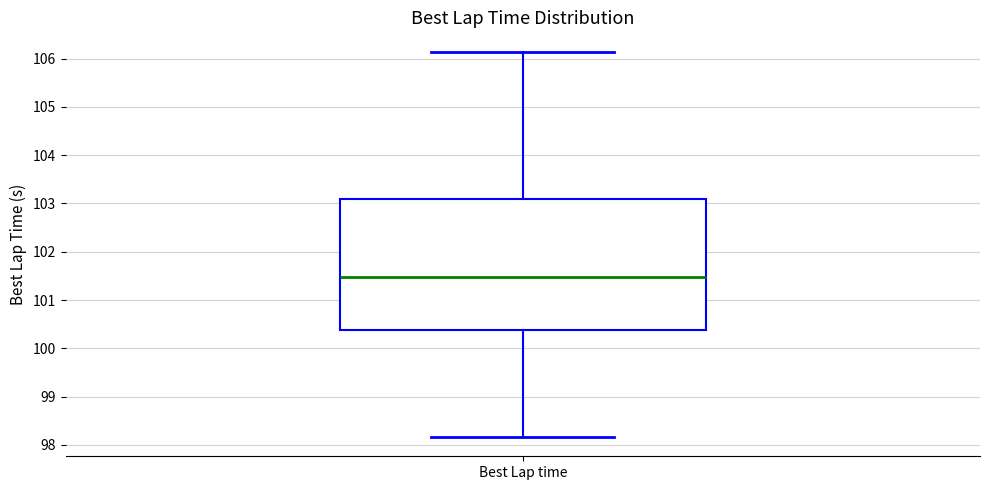

Read this box plot against the y-axis: the position of the median line, the range covered by the box, and the ends of both whiskers. The values are not printed on the chart, so give them approximately, as read against the axis.

median 101.5, box 100.4 to 103.1, whiskers 98.2 to 106.1